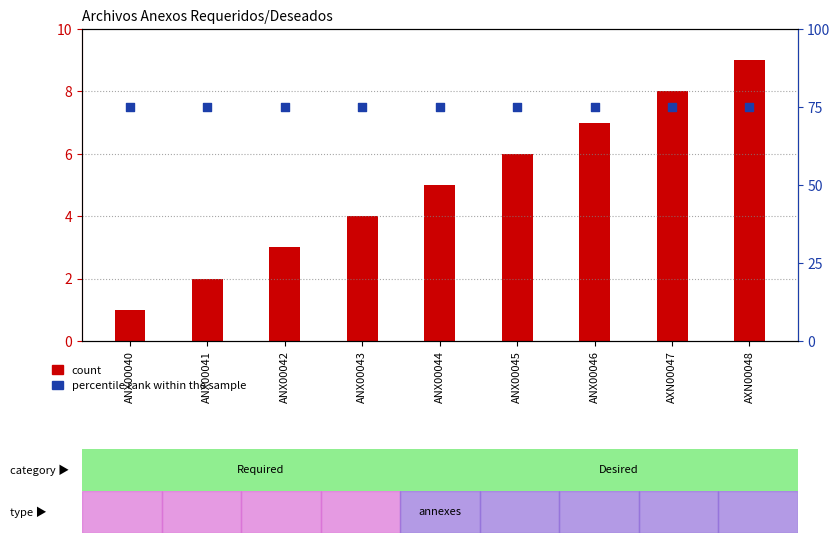

Which series contains the lowest Y value?

count